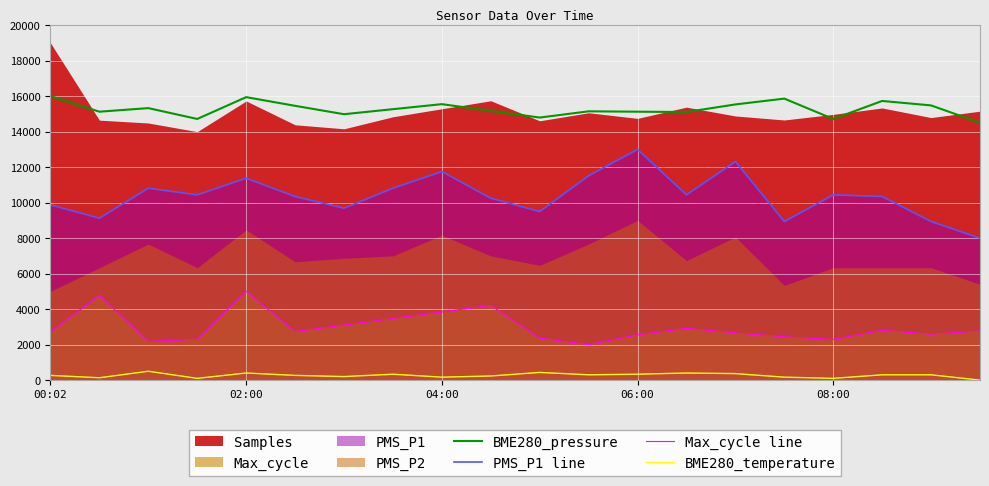

The value of PMS_P1 line at 13 is 5632.6. True or false?

False